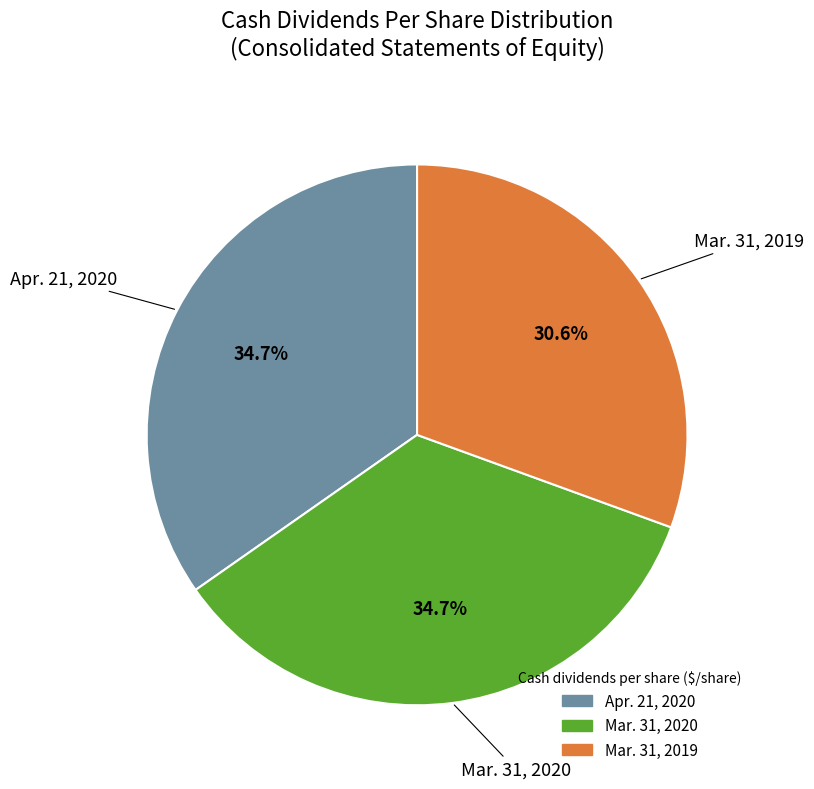

Which has a higher value, Mar. 31, 2019 or Mar. 31, 2020?

Mar. 31, 2020